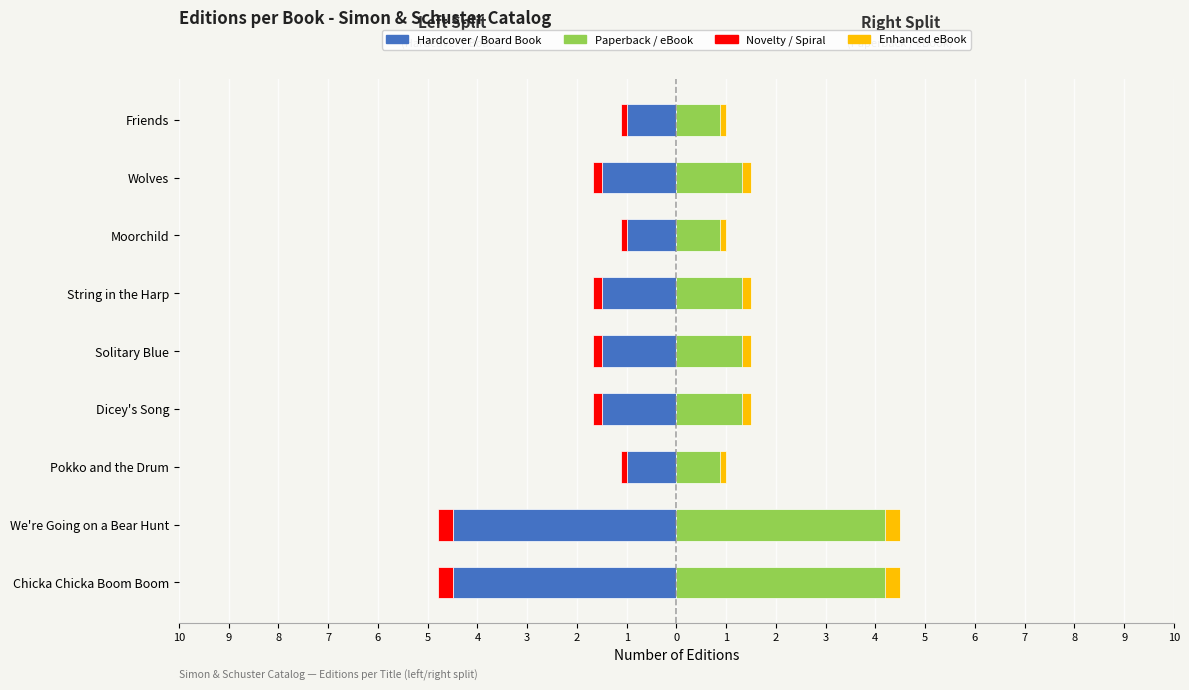

Which series has the largest range (max minus min)?

Hardcover / Board Book